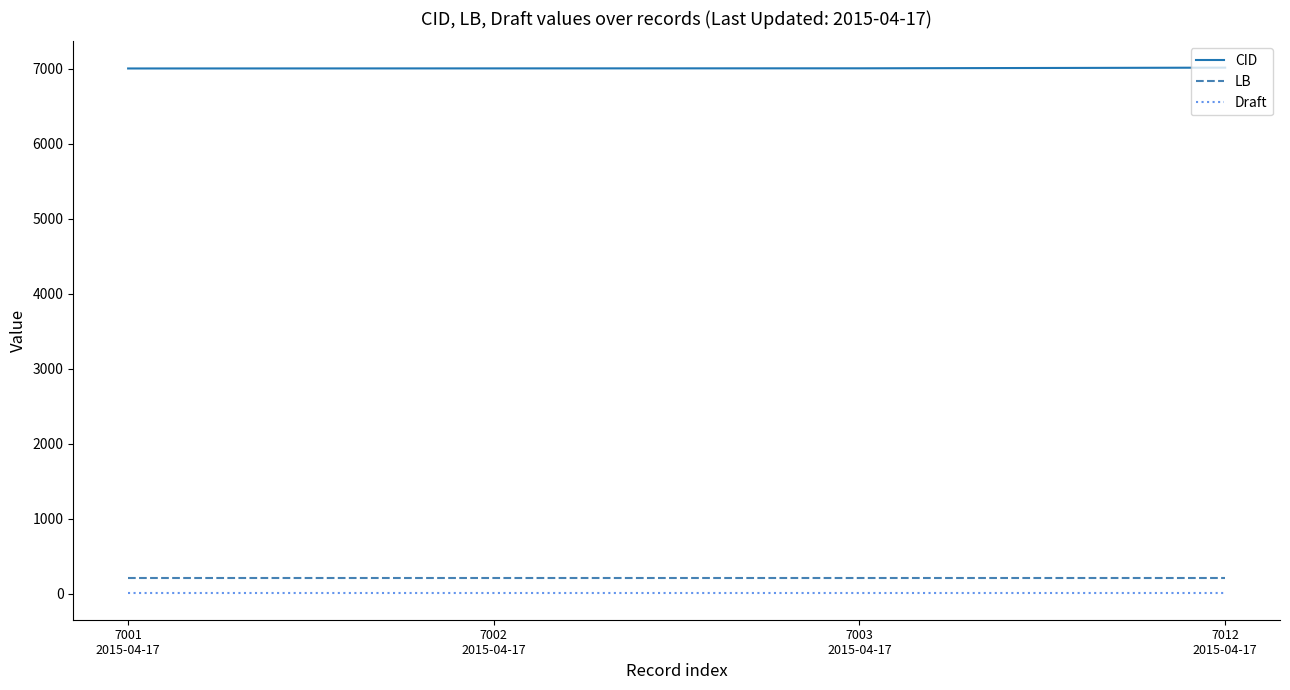

True or false: LB and CID cross at least once.

False